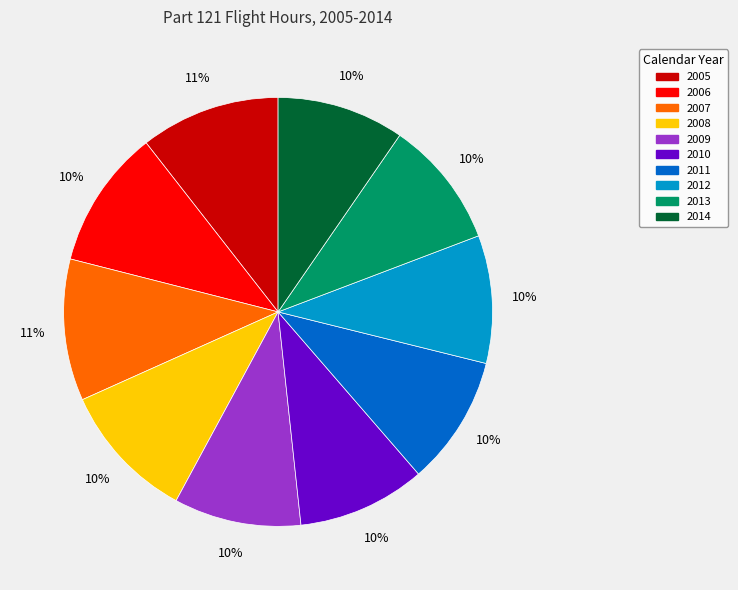

Does 2007 account for over 50% of the chart?

No